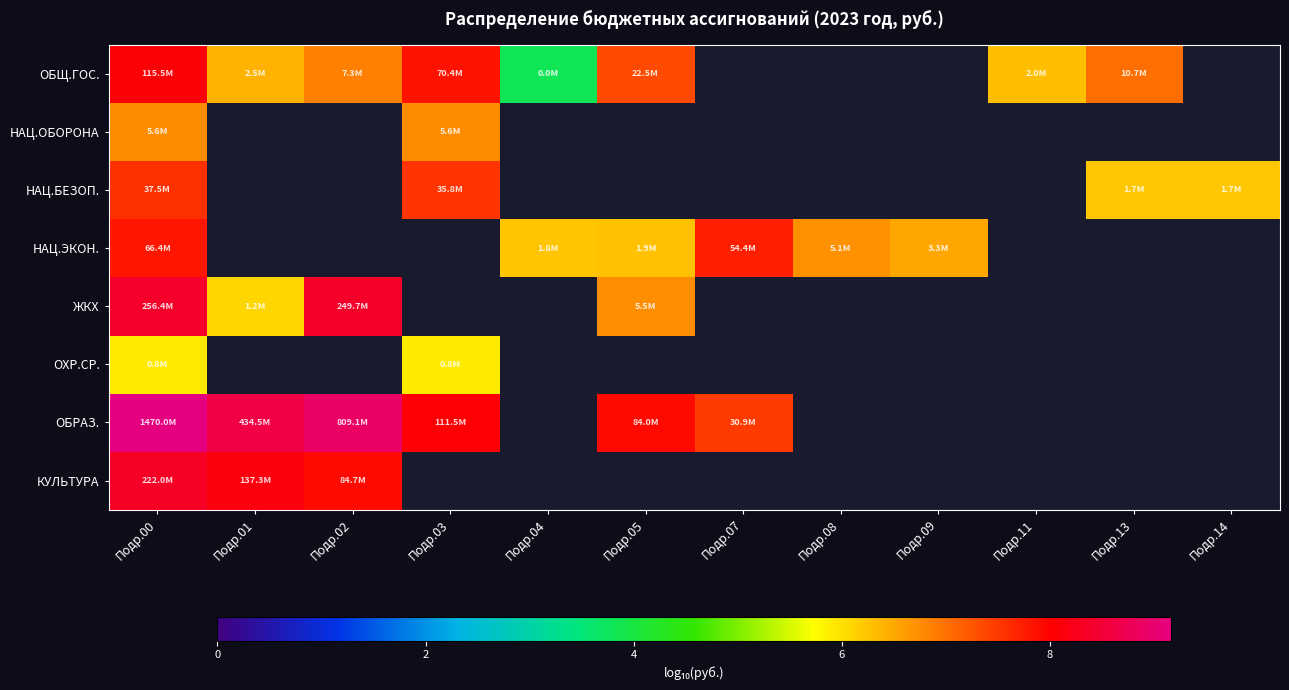

At which category is the sum across all series the highest?

Подр.00